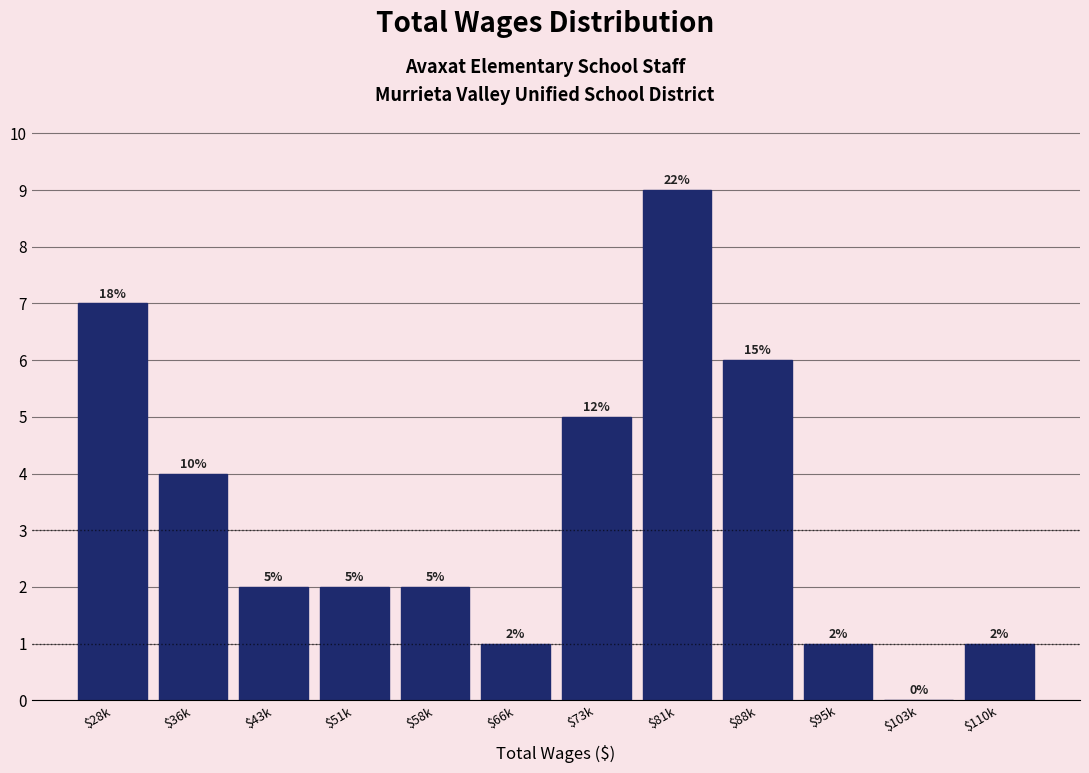

What is the sum of all values?

40